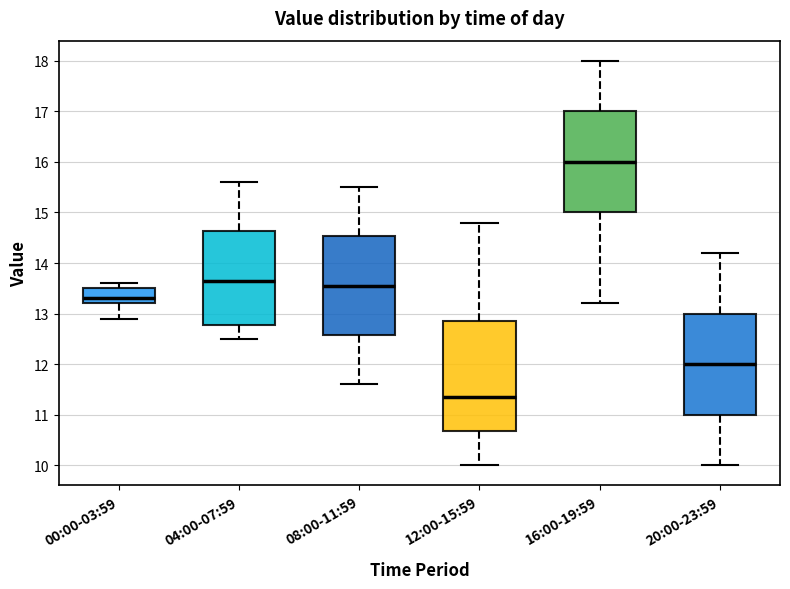

Where does the median line of the box for 08:00-11:59 sit on the y-axis? The values are not printed on the chart, so give them approximately, as read against the axis.

13.6